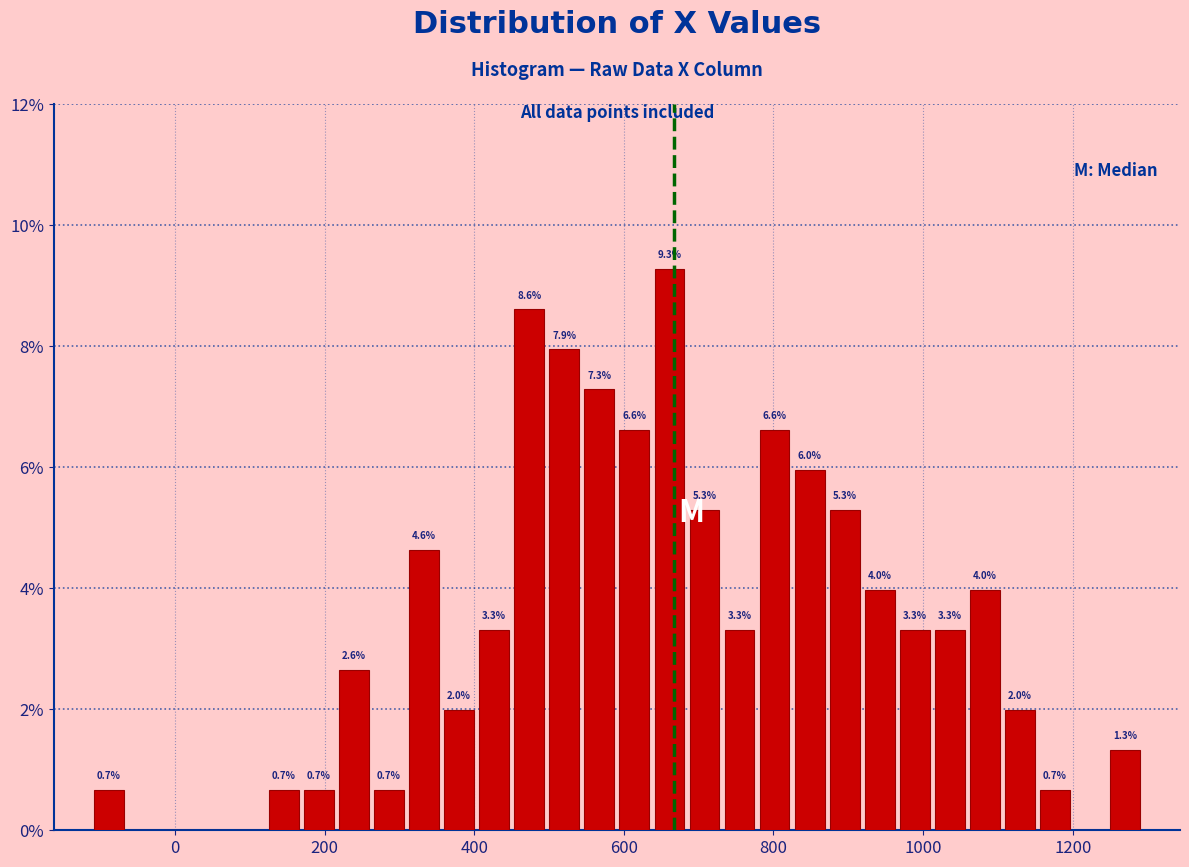

Around what value on the x-axis is the tallest bar? Give the approximate position of its centre, as read against the axis.

660